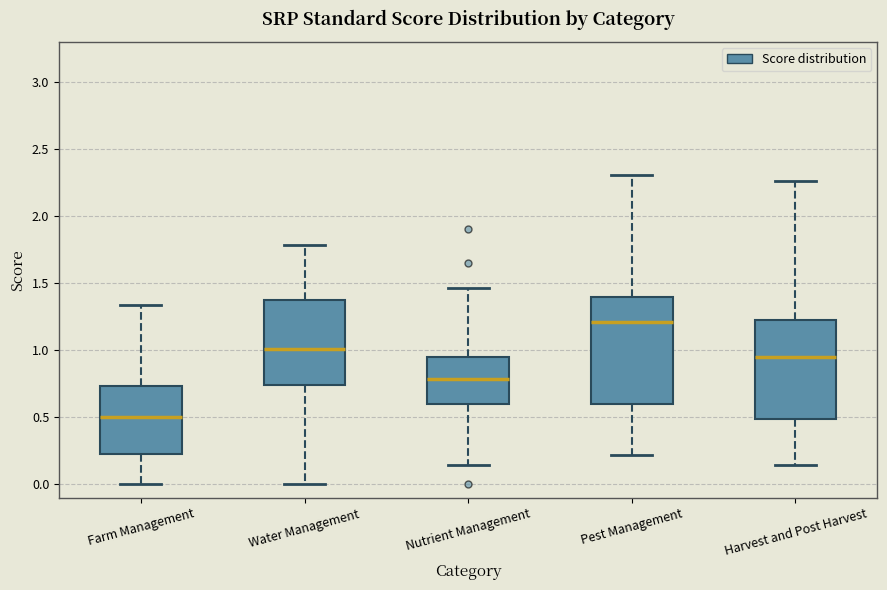

Which box has the highest median line?

Pest Management